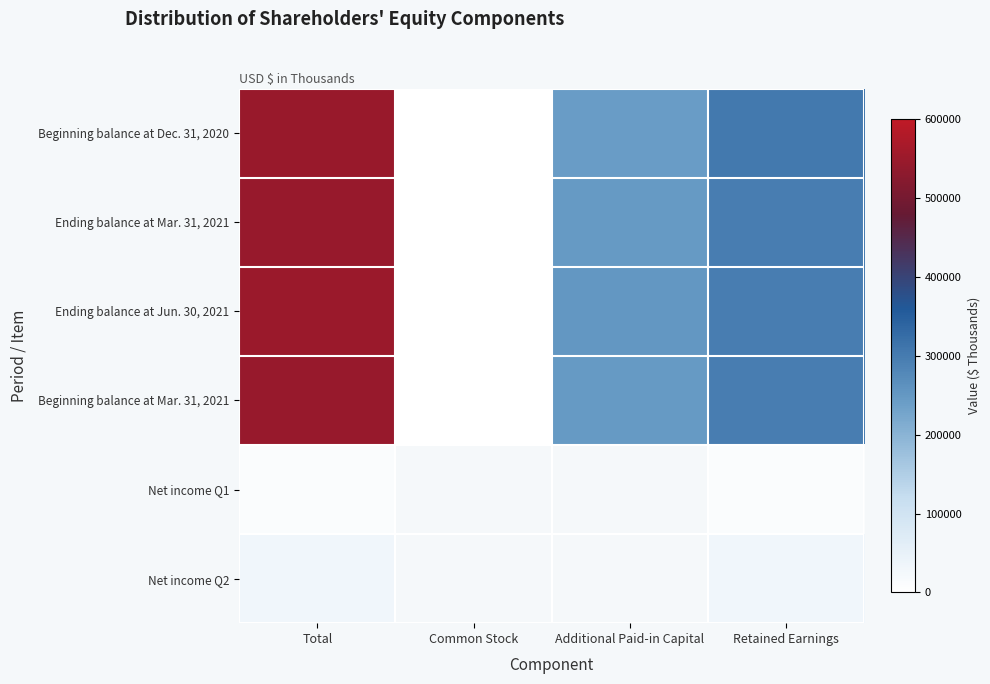

The Beginning balance at Mar. 31, 2021 series shows 273.0 at Common Stock. True or false?

True